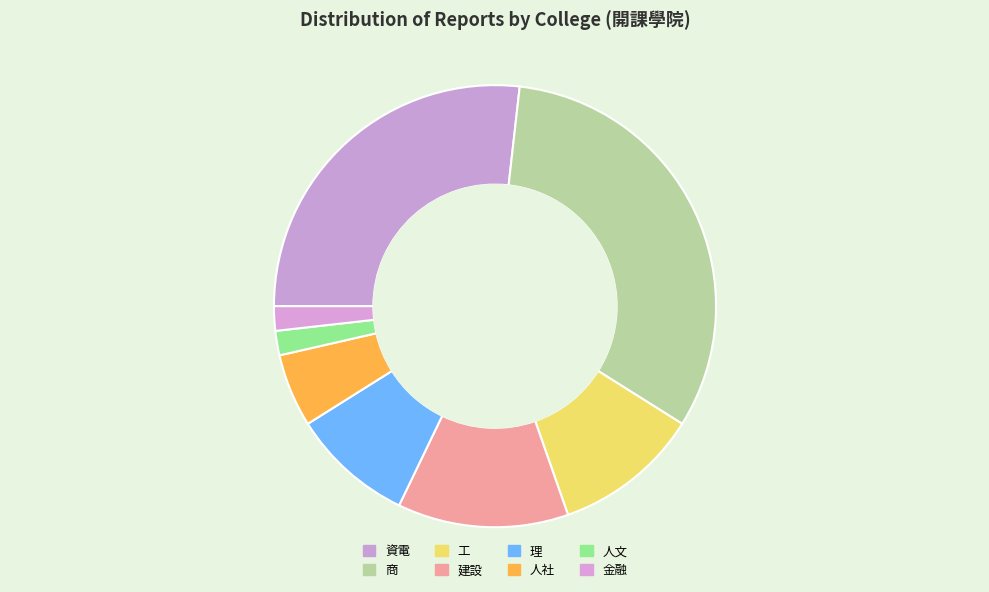

The 建設 slice represents 4% of the pie. True or false?

False